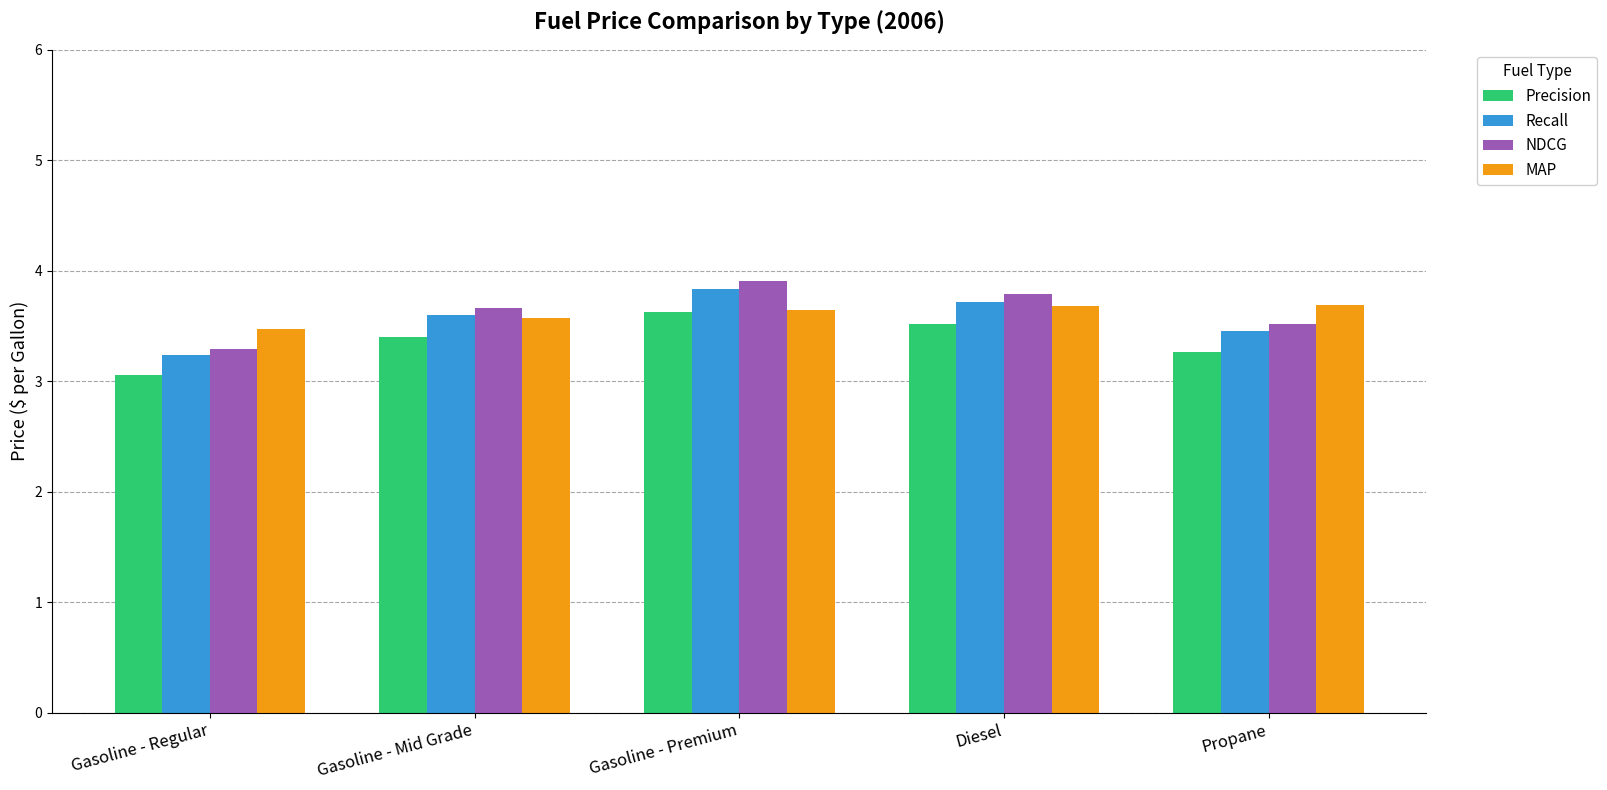

The NDCG series shows 5.4 at Propane. True or false?

False